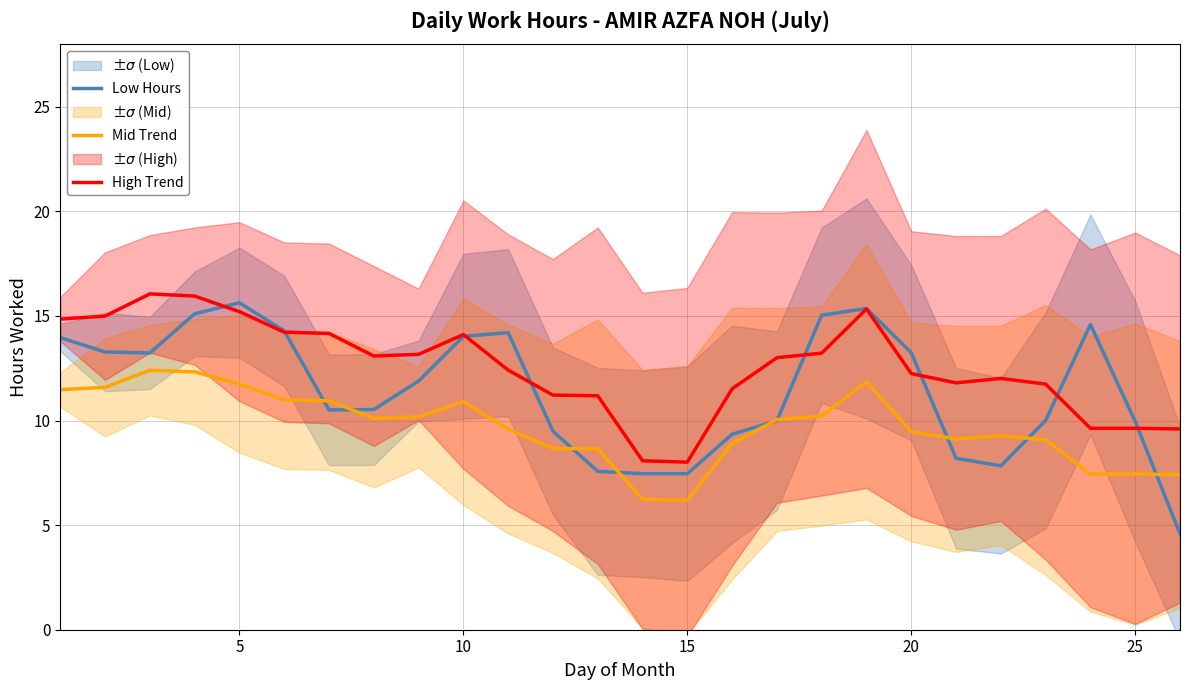

True or false: High Trend and Mid Trend cross at least once.

False